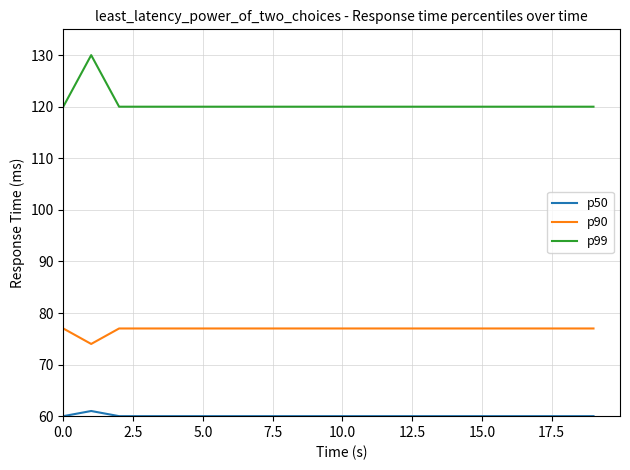

In p50, how many points are higher than both neighbors (excluding endpoints)?

1